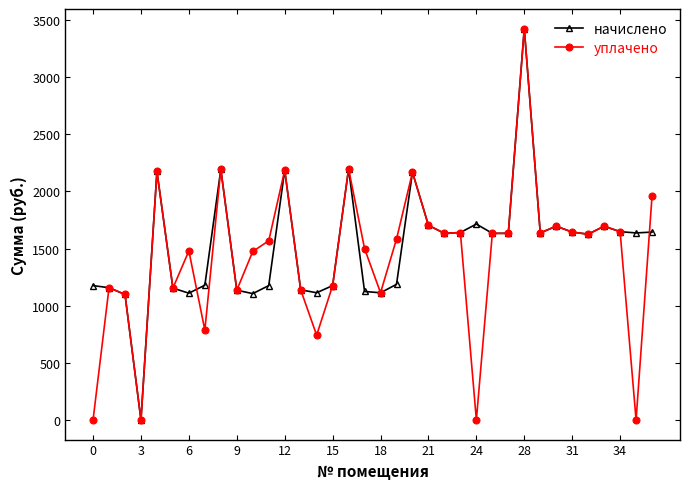

True or false: уплачено has more than 1 interior local peaks.

True